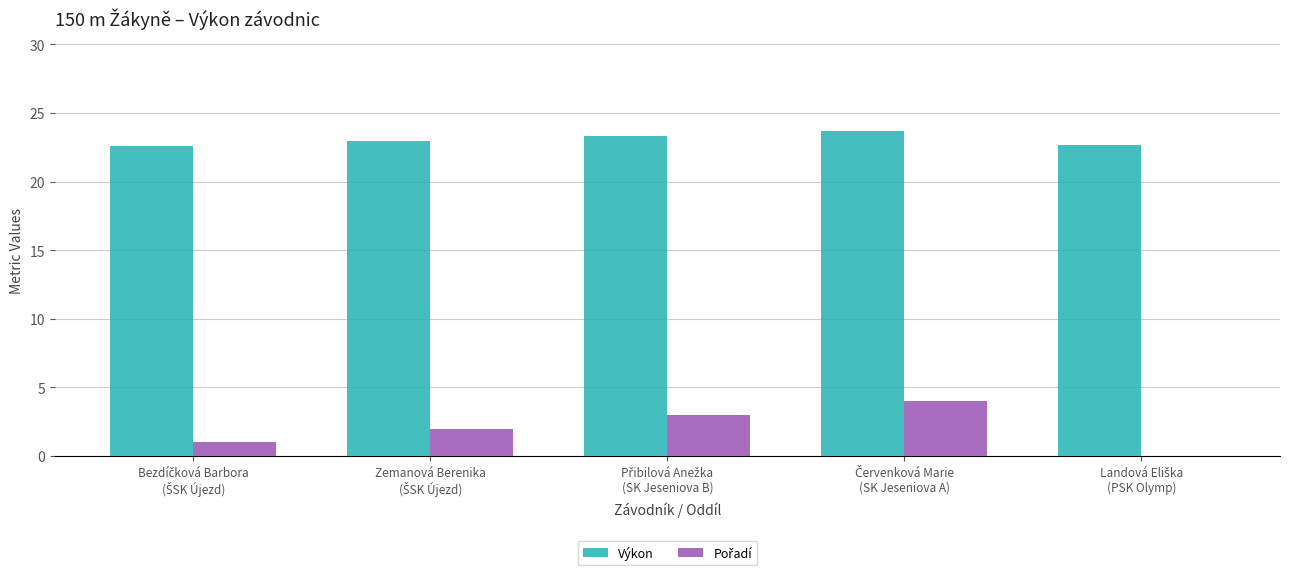

What is the sum of all Výkon values?

115.2